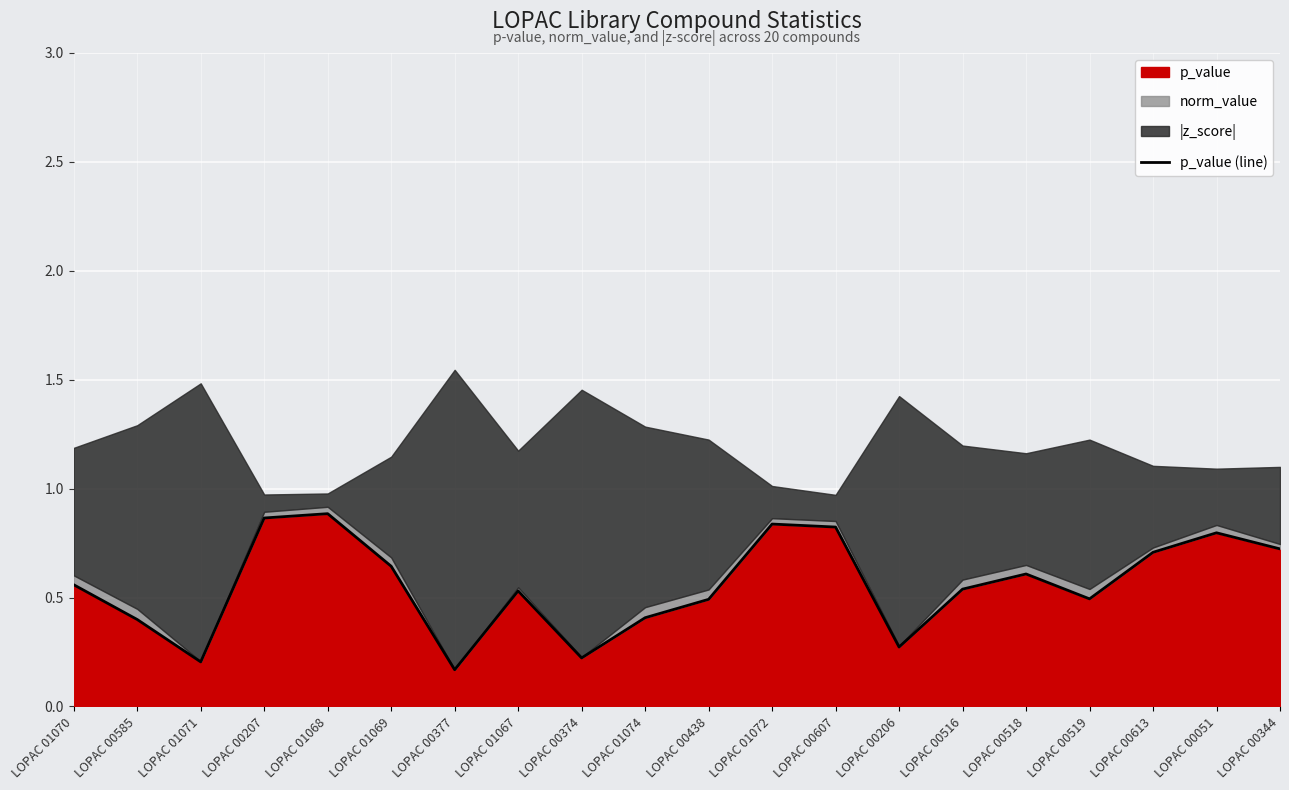

Is it true that the value at LOPAC 00344 is 0.3?

False